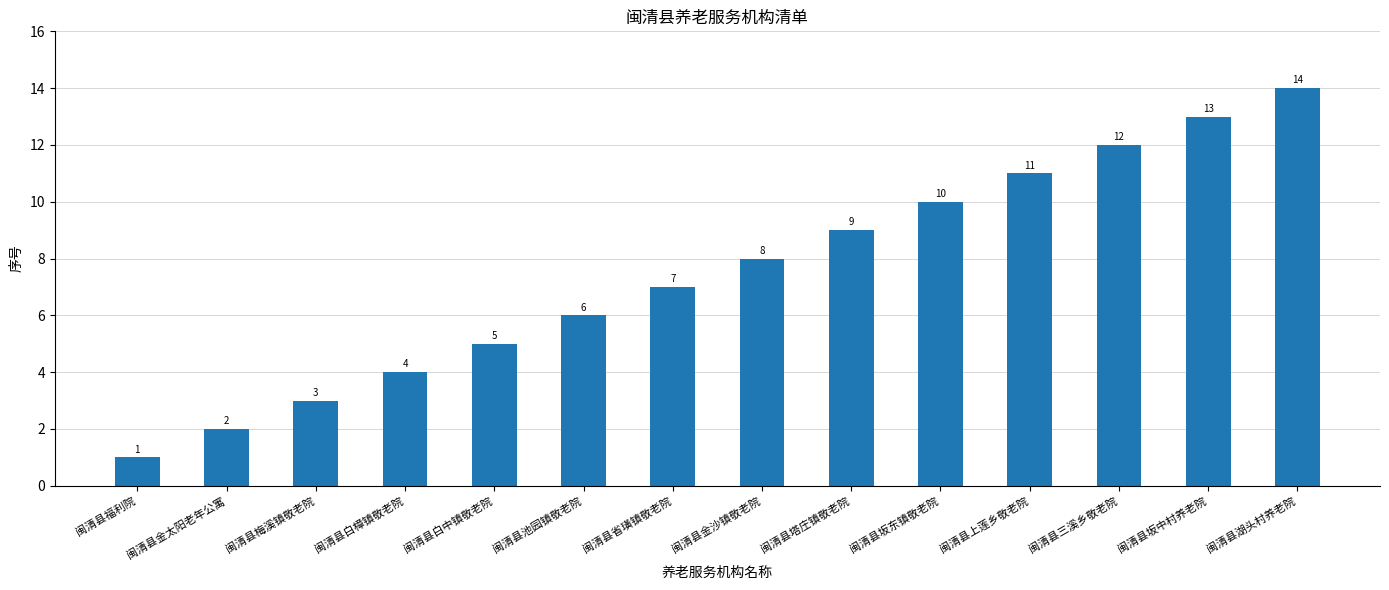

Rank the categories by value from lowest to highest.

闽清县福利院, 闽清县金太阳老年公寓, 闽清县梅溪镇敬老院, 闽清县白樟镇敬老院, 闽清县白中镇敬老院, 闽清县池园镇敬老院, 闽清县省璜镇敬老院, 闽清县金沙镇敬老院, 闽清县塔庄镇敬老院, 闽清县坂东镇敬老院, 闽清县上莲乡敬老院, 闽清县三溪乡敬老院, 闽清县坂中村养老院, 闽清县湖头村养老院